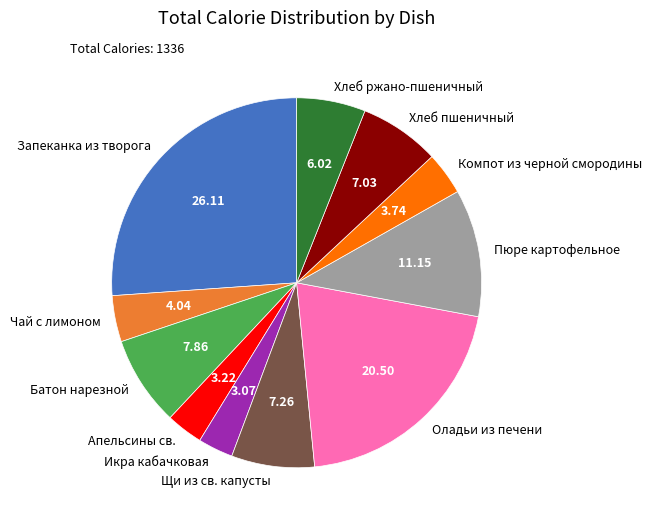

Is Пюре картофельное the majority of the pie?

No